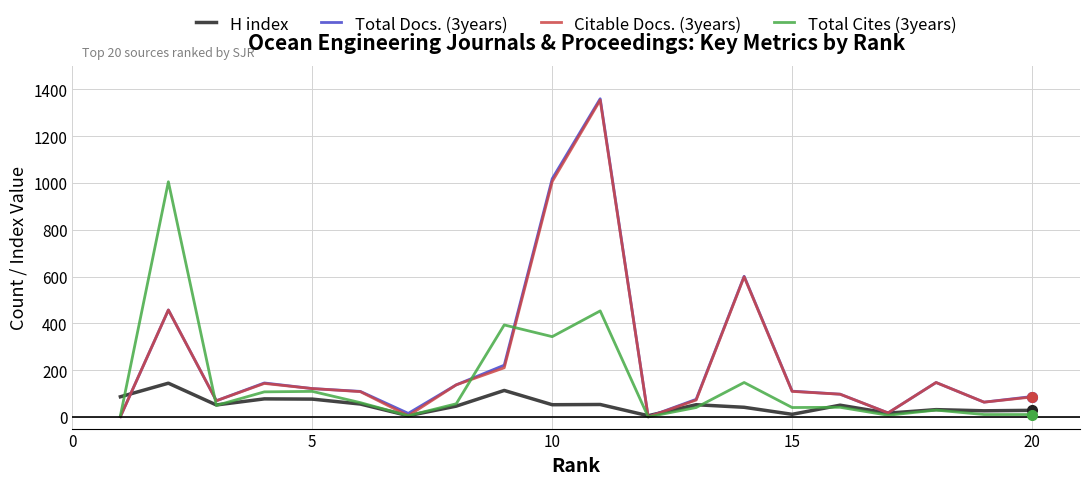

What is the maximum value shown in the chart?

1360